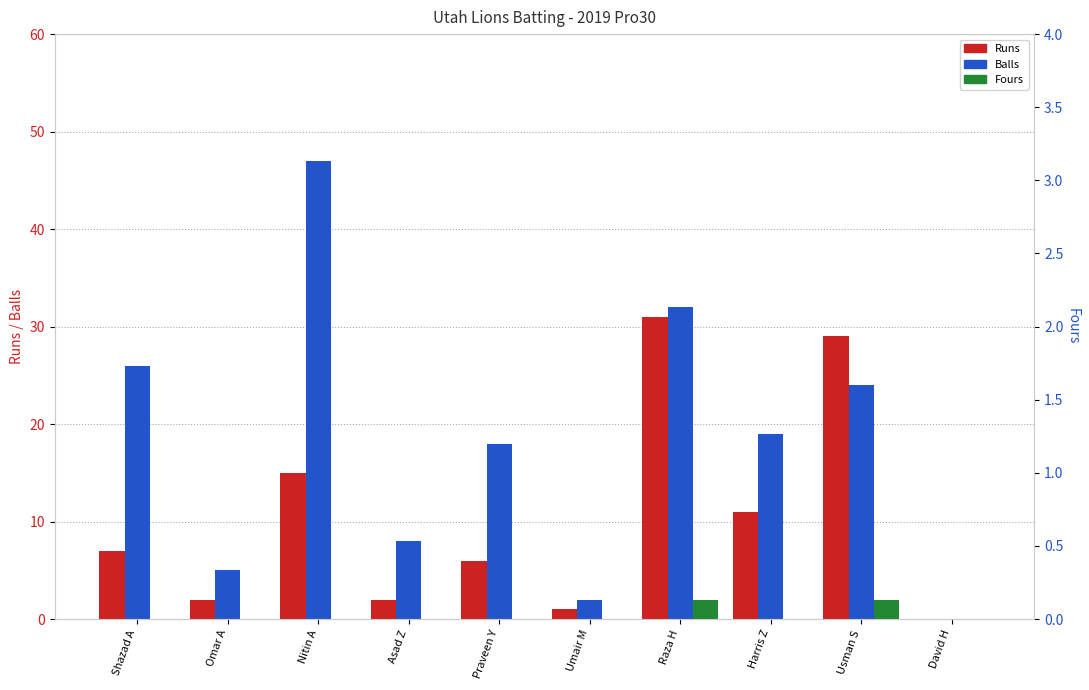

List the series in order of their peak value, highest first.

Balls, Runs, Fours